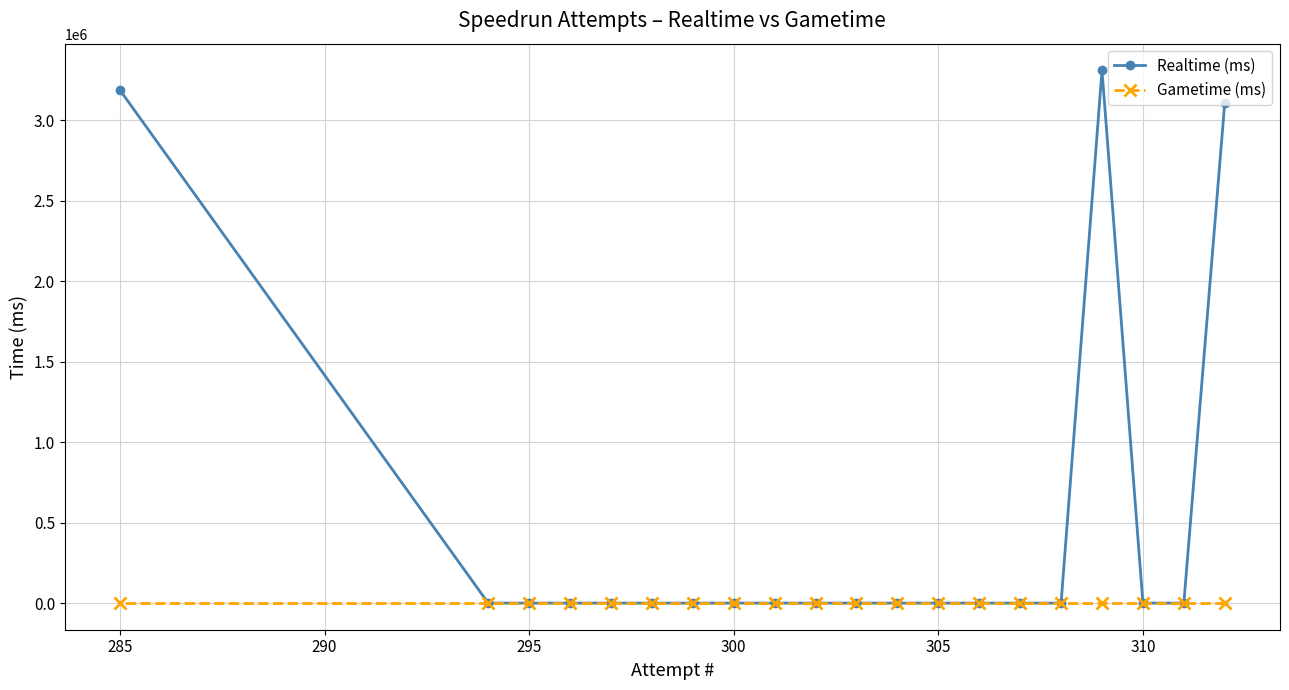

True or false: Realtime (ms) and Gametime (ms) cross at least once.

False